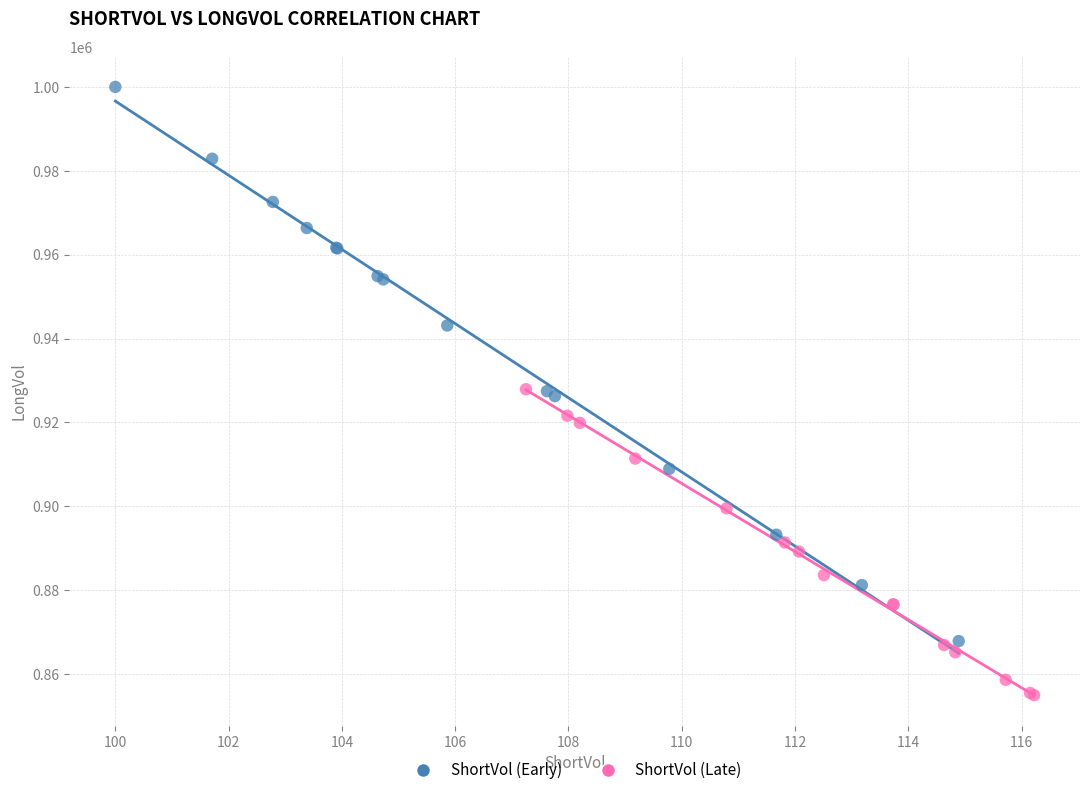

What are all the series names shown in the legend?

ShortVol (Early), ShortVol (Late)